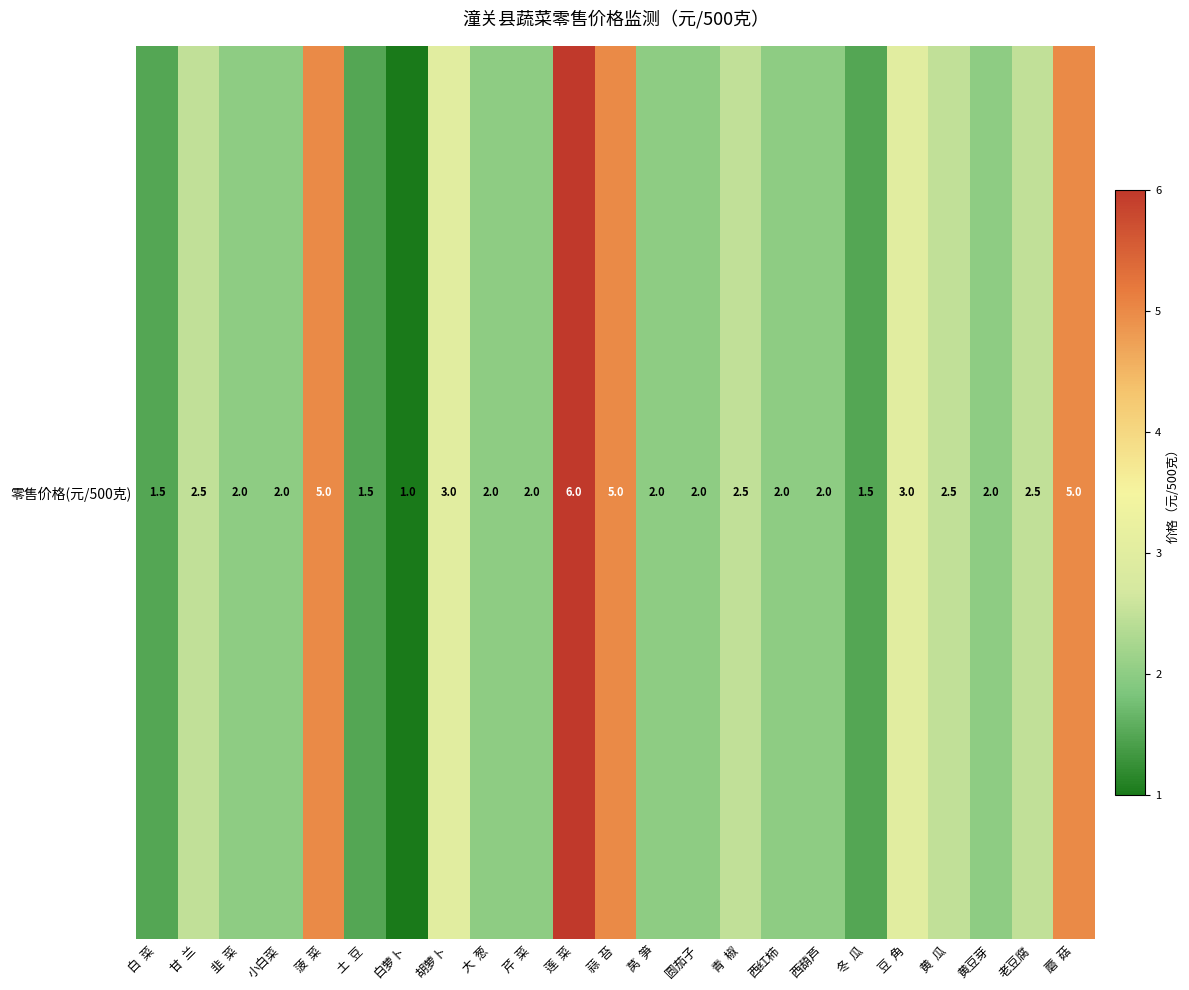

The chart shows a value of 0.5 at 小白菜. True or false?

False